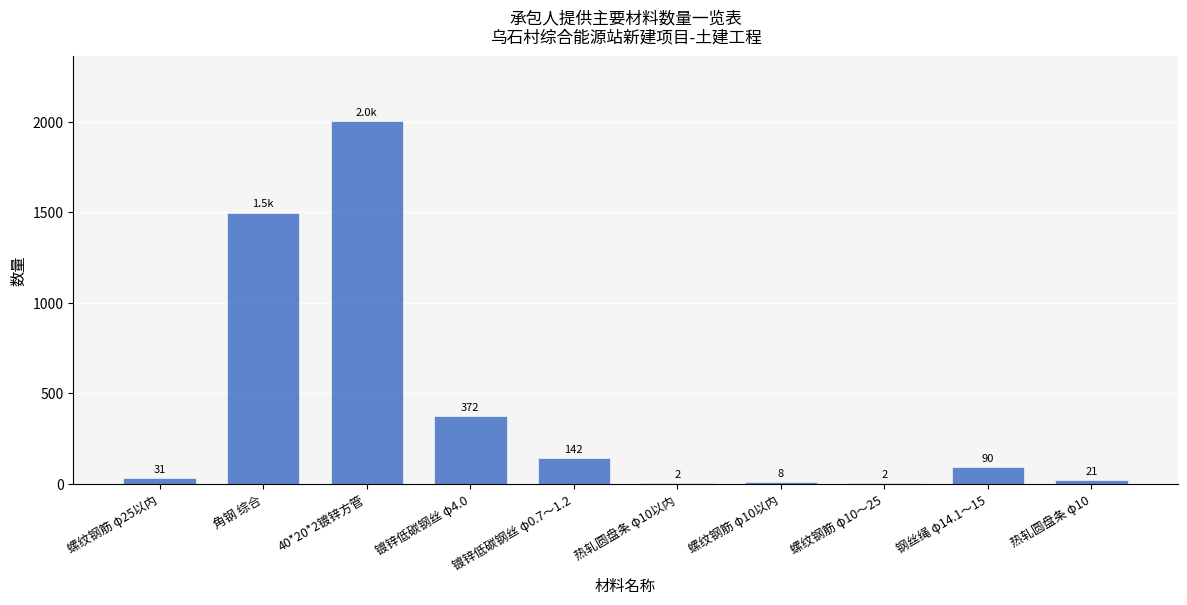

Are the bars horizontal?

No